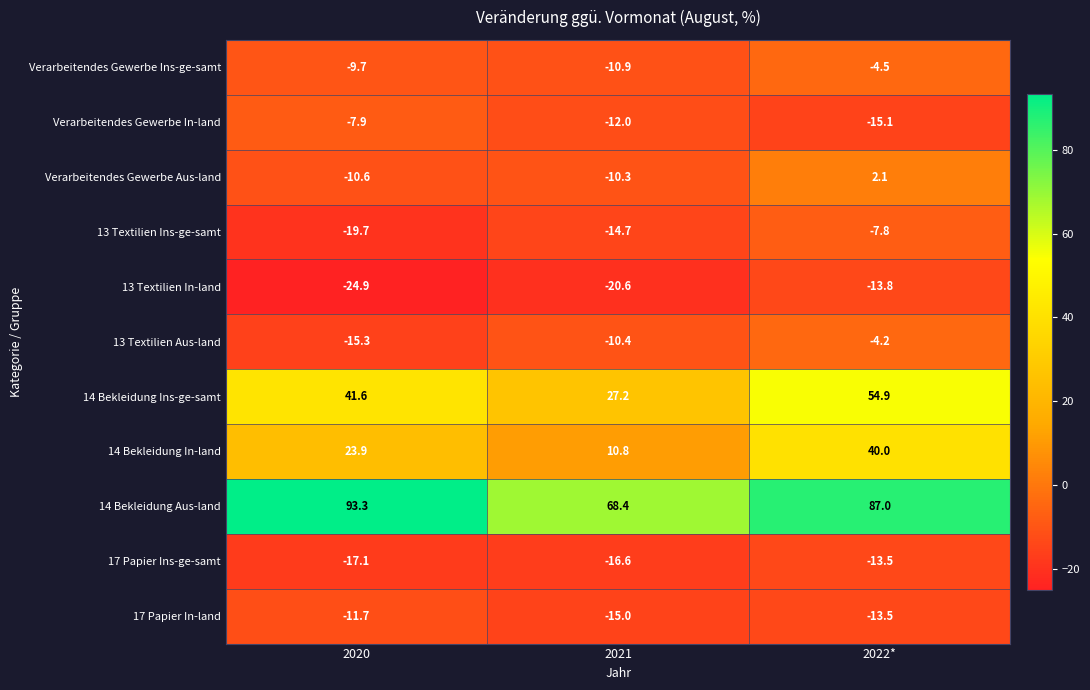

What is the difference between the highest and lowest values at 2021?

89.0